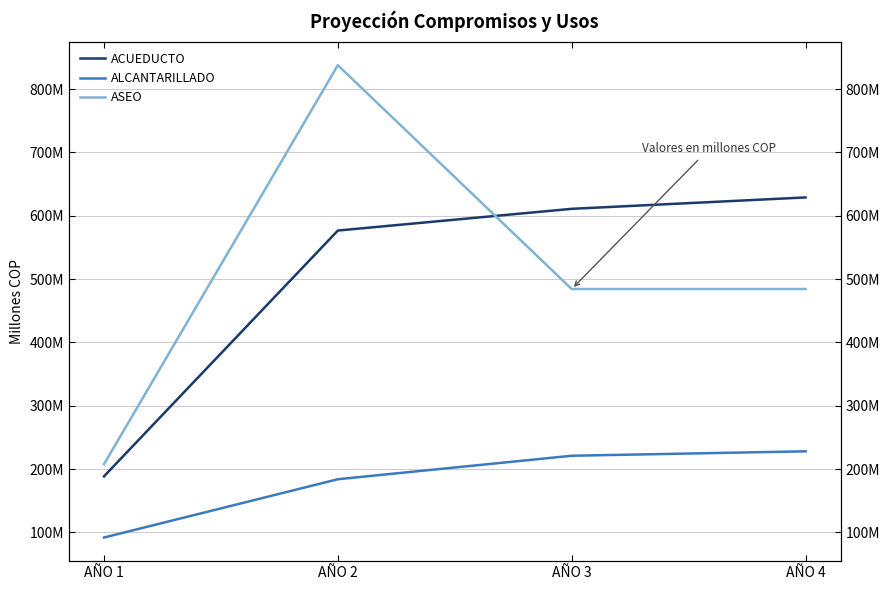

Between AÑO 2 and AÑO 4, which is larger?

AÑO 4